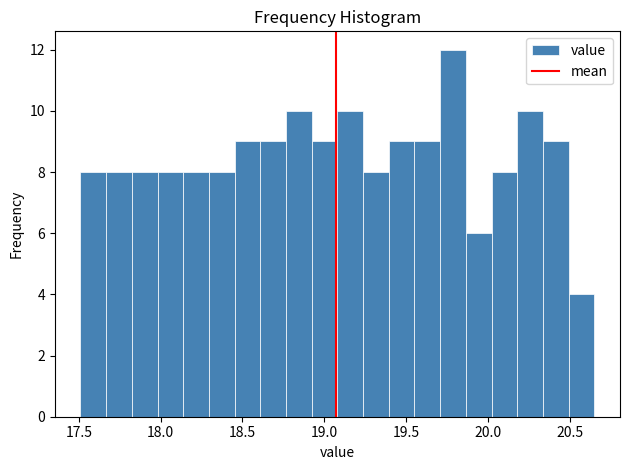

Read against the x-axis, roughly where is the centre of the tallest bar?

19.80